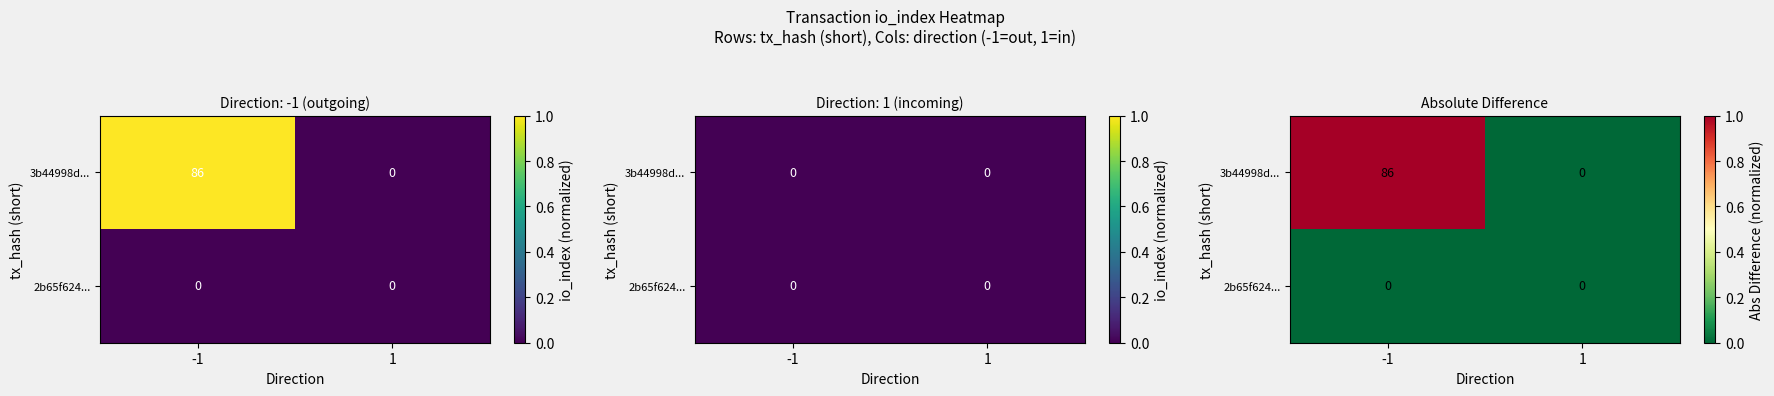

Between -1 and 1, which is larger?

-1